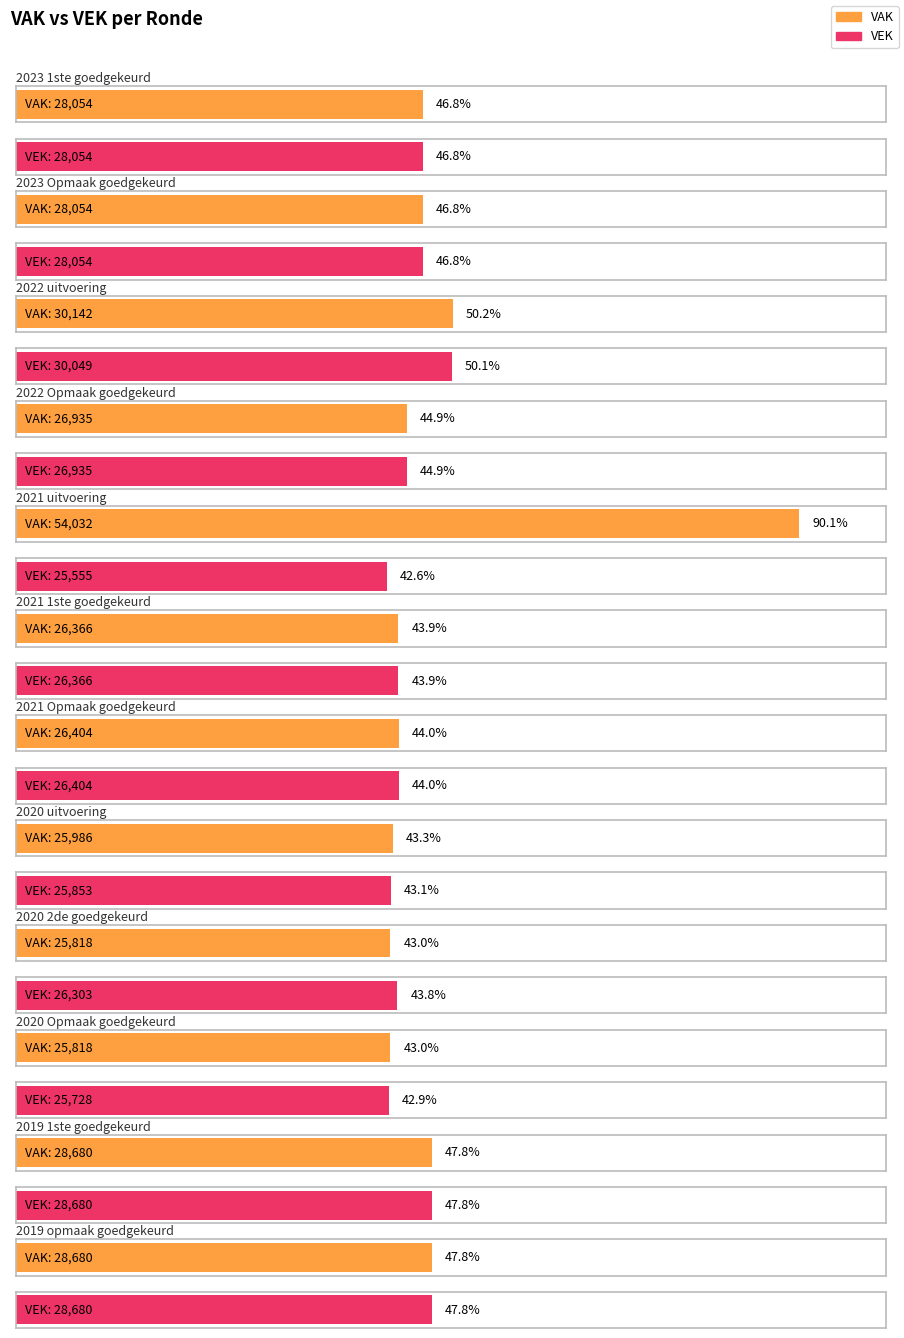

Is the value of VEK at 2021 uitvoering greater than the value of VAK at 2023 Opmaak goedgekeurd?

No